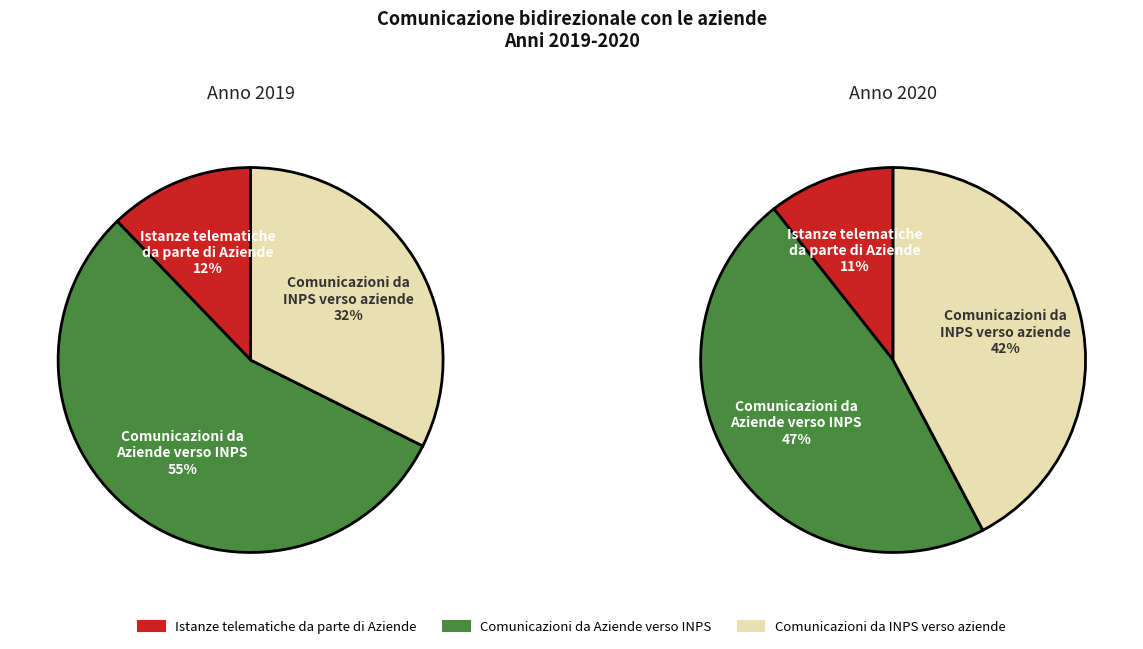

Which category has the biggest portion of the pie?

Comunicazioni da
Aziende verso INPS